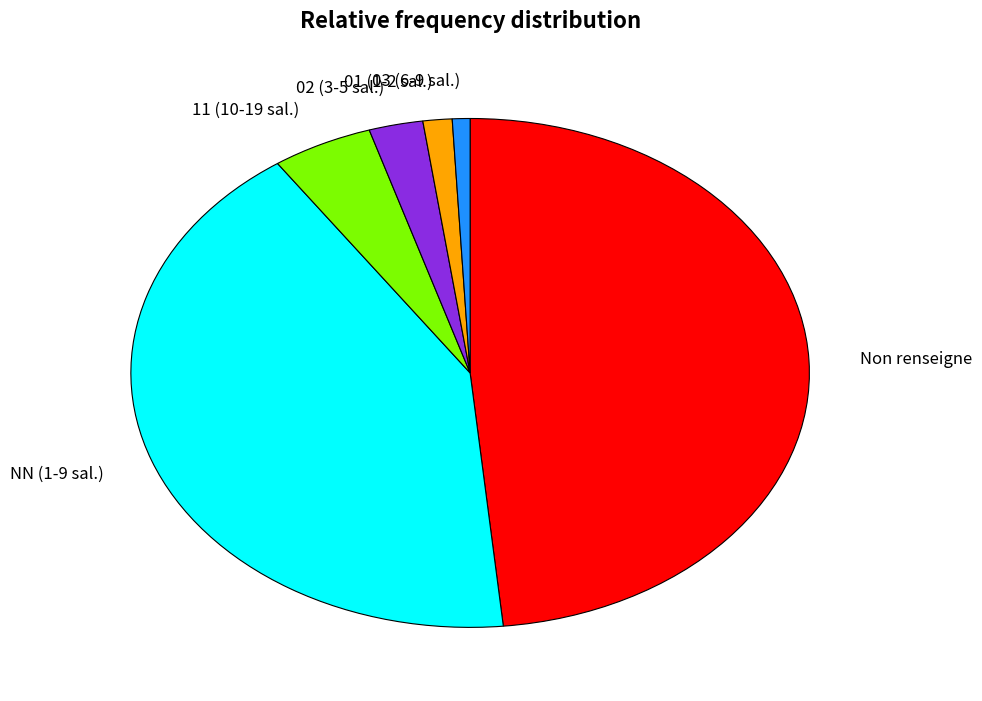

Approximately how many times larger is the value at 11 (10-19 sal.) compared to 01 (1-2 sal.)?

3.5